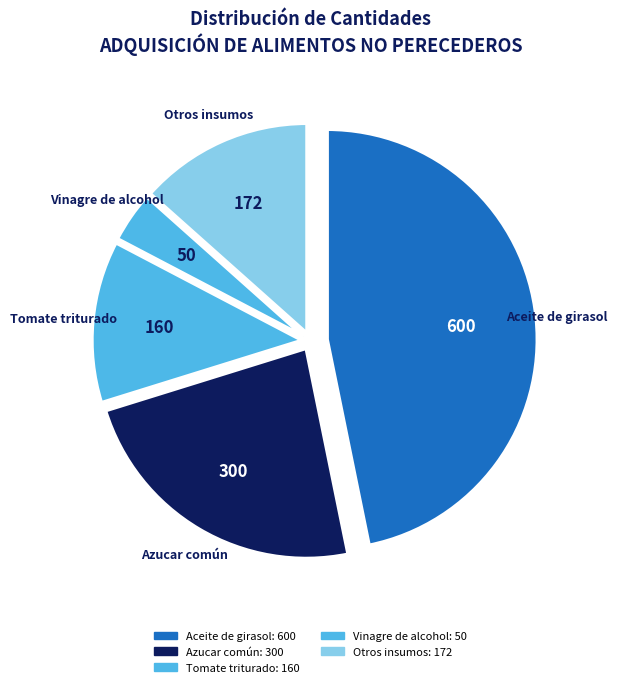

How many segments does this pie chart have?

5